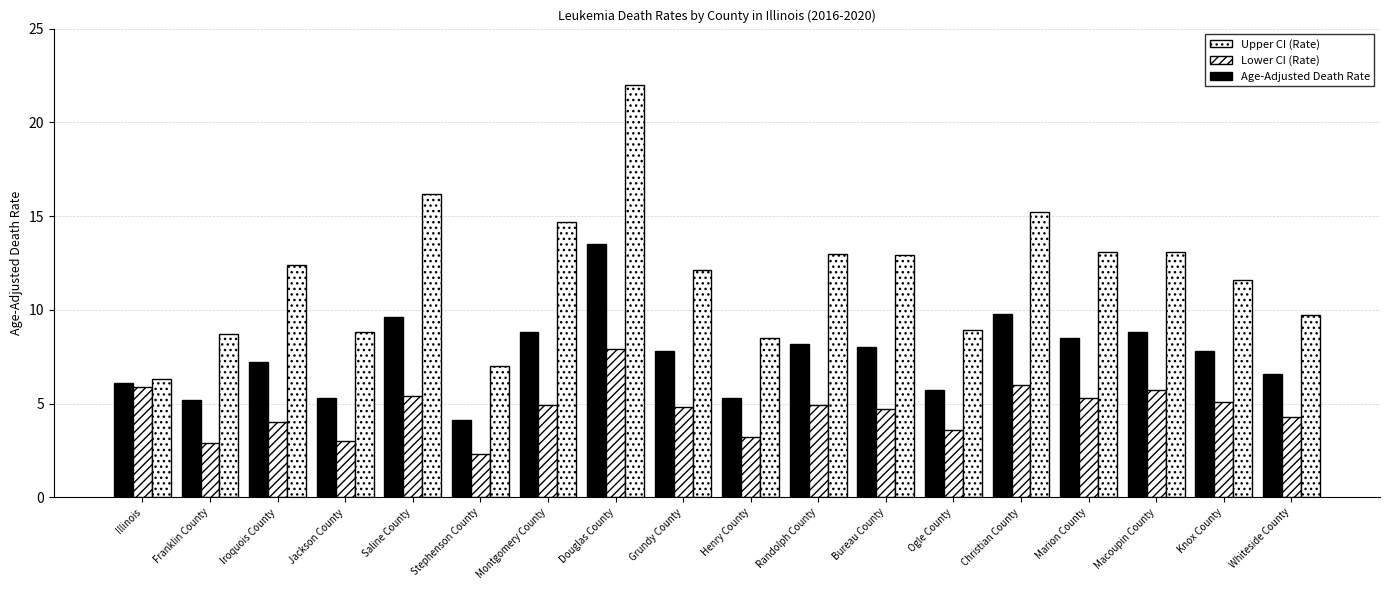

Reading left to right, what are all the values shown in this chart?

Age-Adjusted Death Rate: 6.1	5.2	7.2	5.3	9.6	4.1	8.8	13.5	7.8	5.3	8.2	8.0	5.7	9.8	8.5	8.8	7.8	6.6
Lower CI (Rate): 5.9	2.9	4.0	3.0	5.4	2.3	4.9	7.9	4.8	3.2	4.9	4.7	3.6	6.0	5.3	5.7	5.1	4.3
Upper CI (Rate): 6.3	8.7	12.4	8.8	16.2	7.0	14.7	22.0	12.1	8.5	13.0	12.9	8.9	15.2	13.1	13.1	11.6	9.7